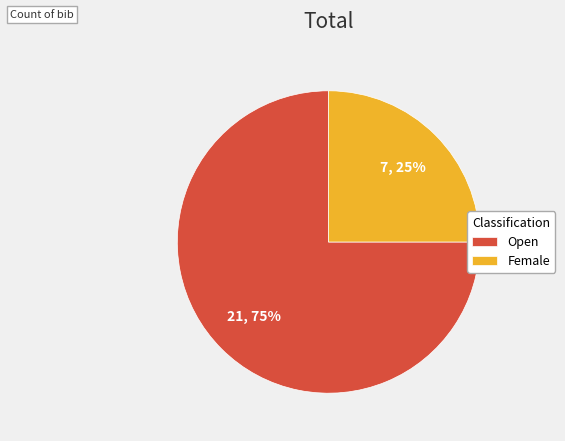

What percentage is the Open slice, to the nearest percent?

75%